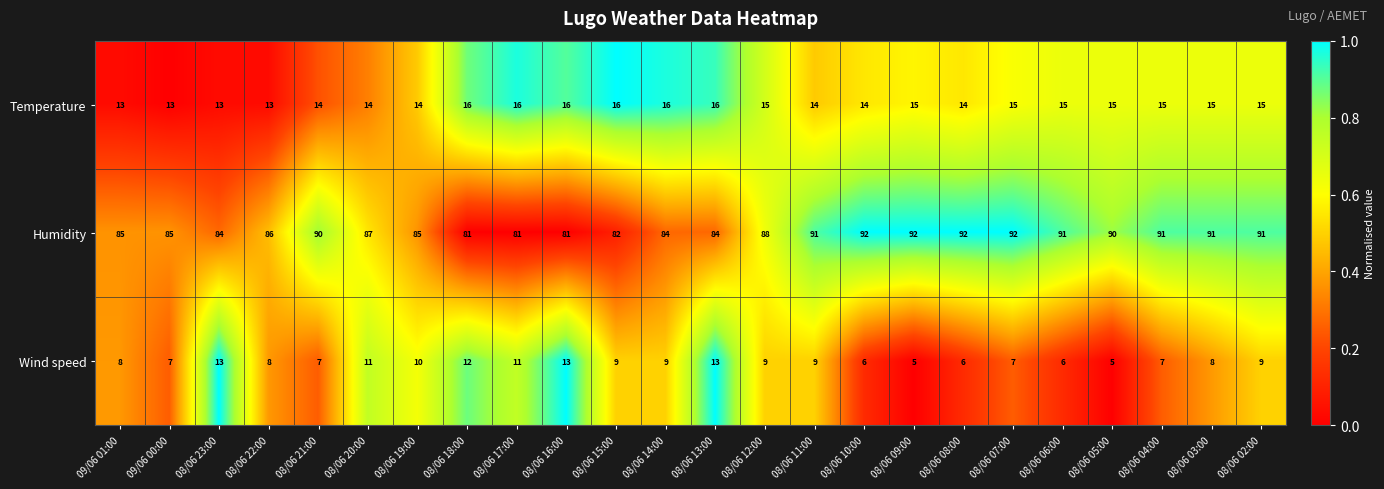

Count the number of categories in the chart.

24